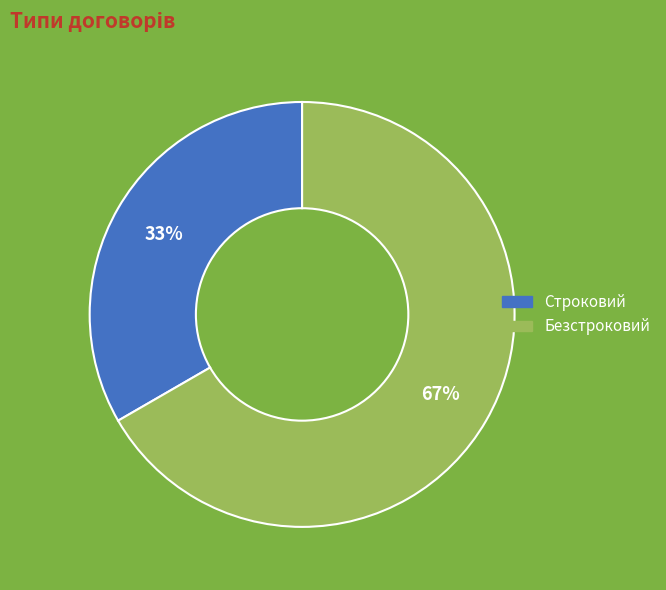

To the nearest percent, what is the combined percentage of Безстроковий and Строковий?

100%